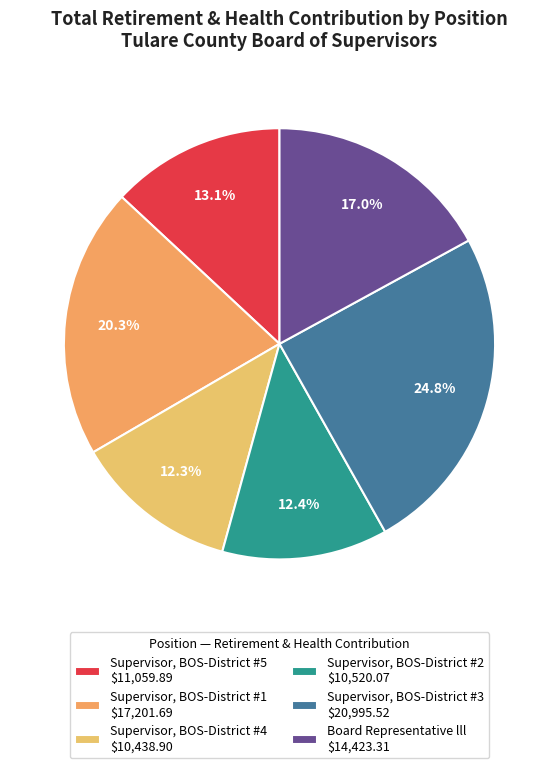

What percentage is NOT represented by Supervisor, BOS-District #2?

87.6%